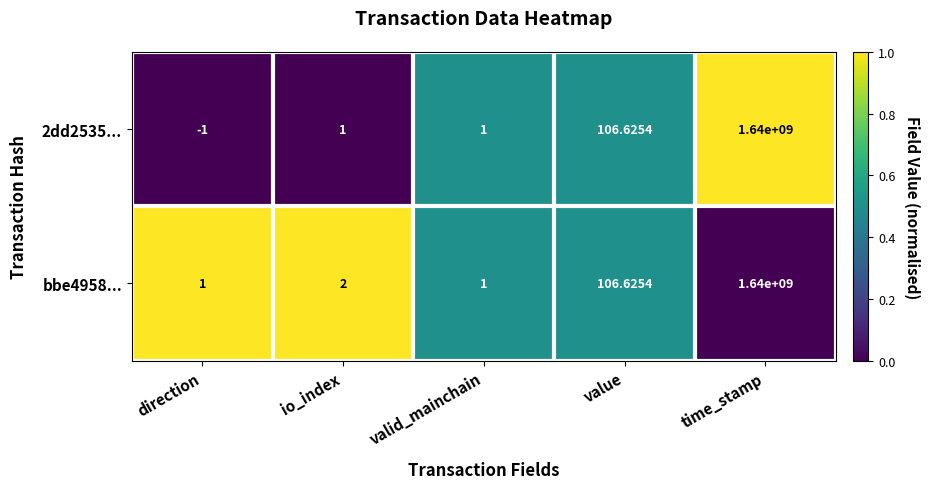

At which category is the sum across all series the highest?

time_stamp